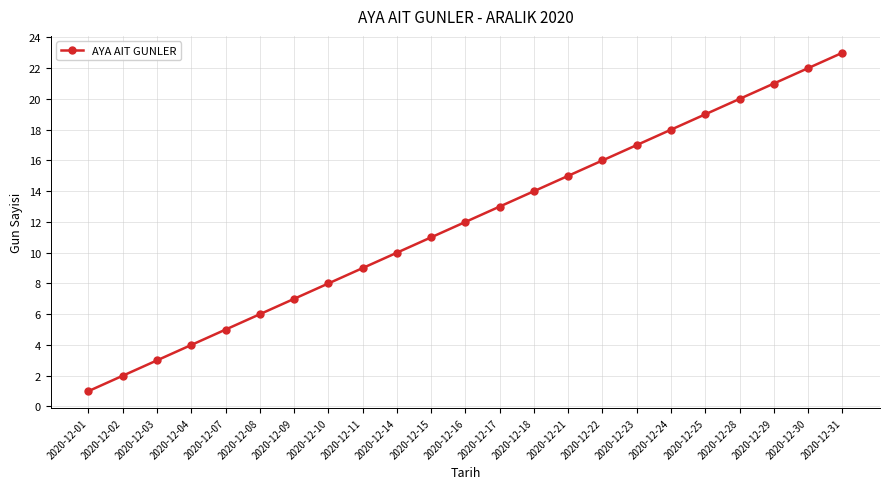

What is the value of the 2nd point from the left?

2